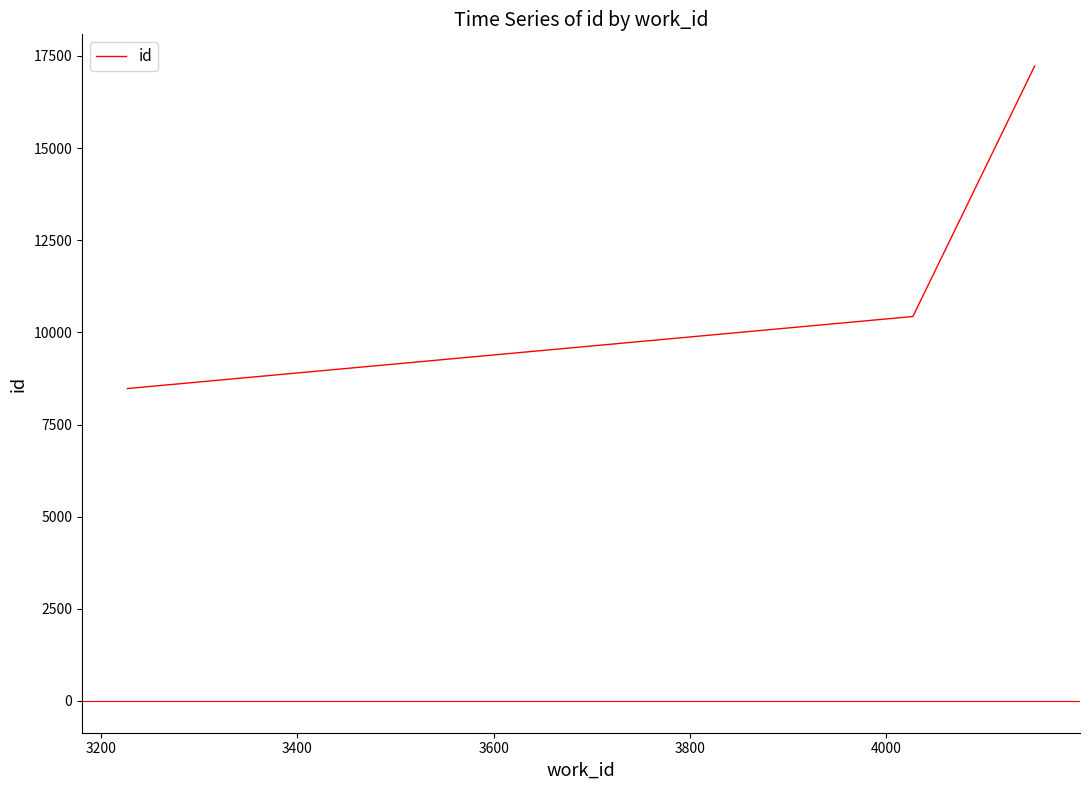

What is the greatest value displayed?

17224